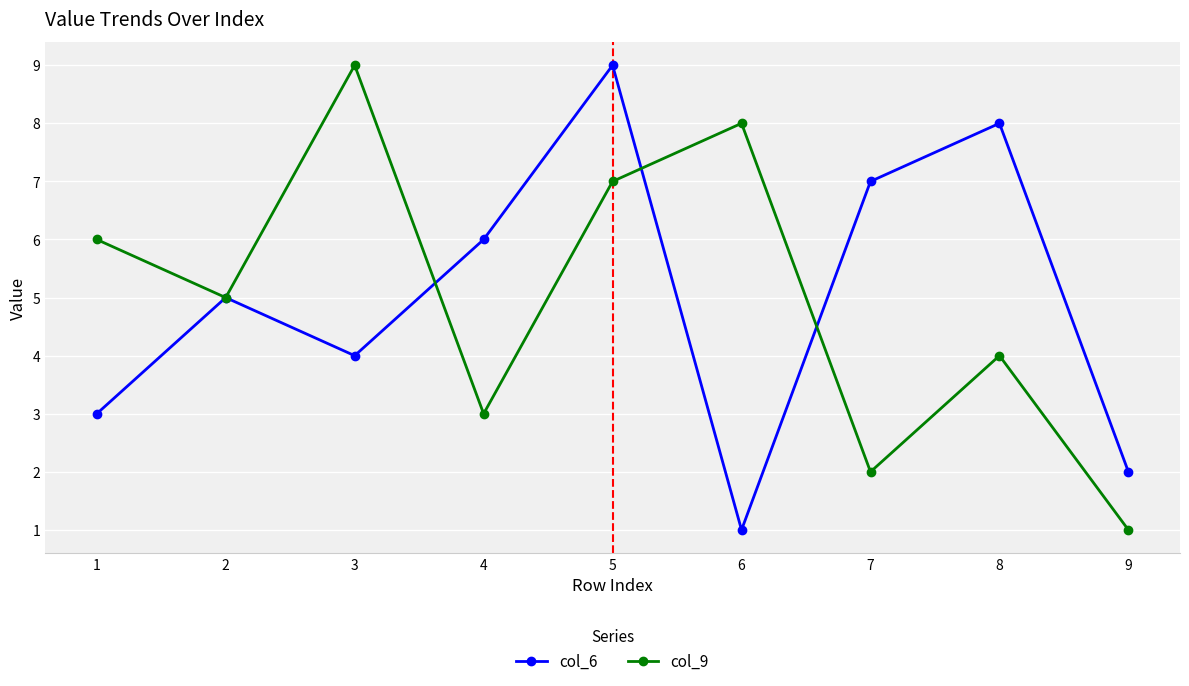

Rank the categories by col_6 value from lowest to highest.

6, 9, 1, 3, 2, 4, 7, 8, 5